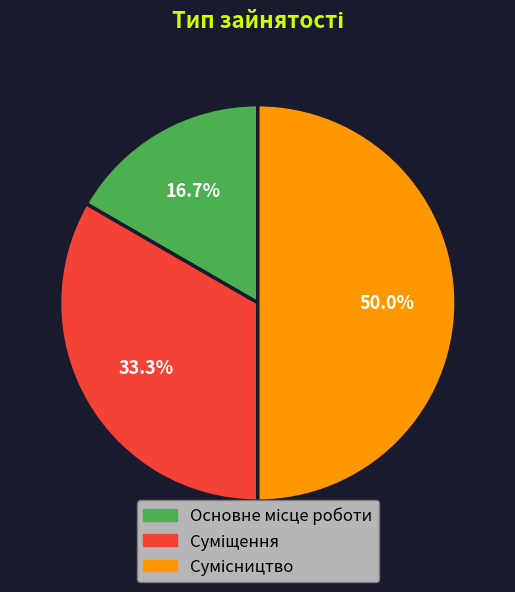

Approximately how many times larger is the value at Суміщення compared to Основне місце роботи?

2.0